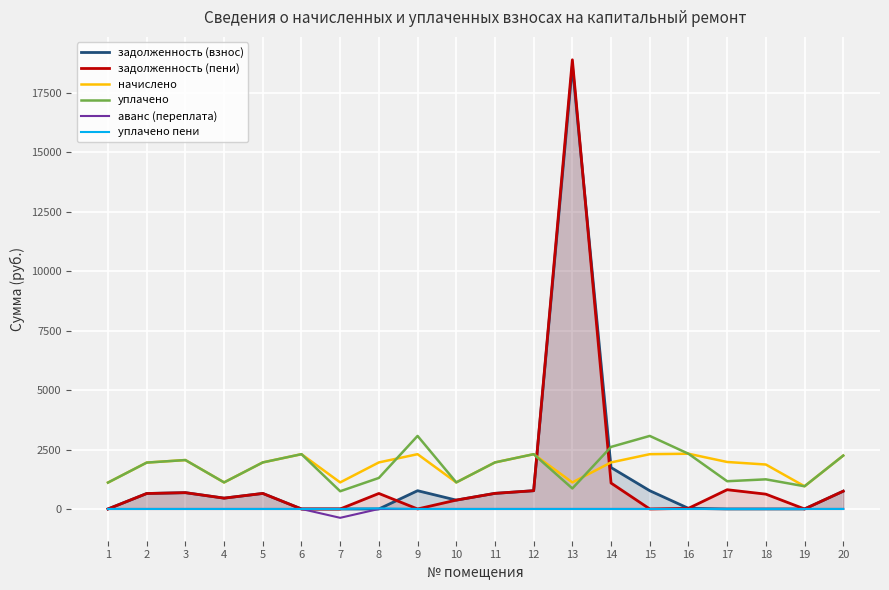

The value of задолженность (взнос) at 17 is 0.0. True or false?

True